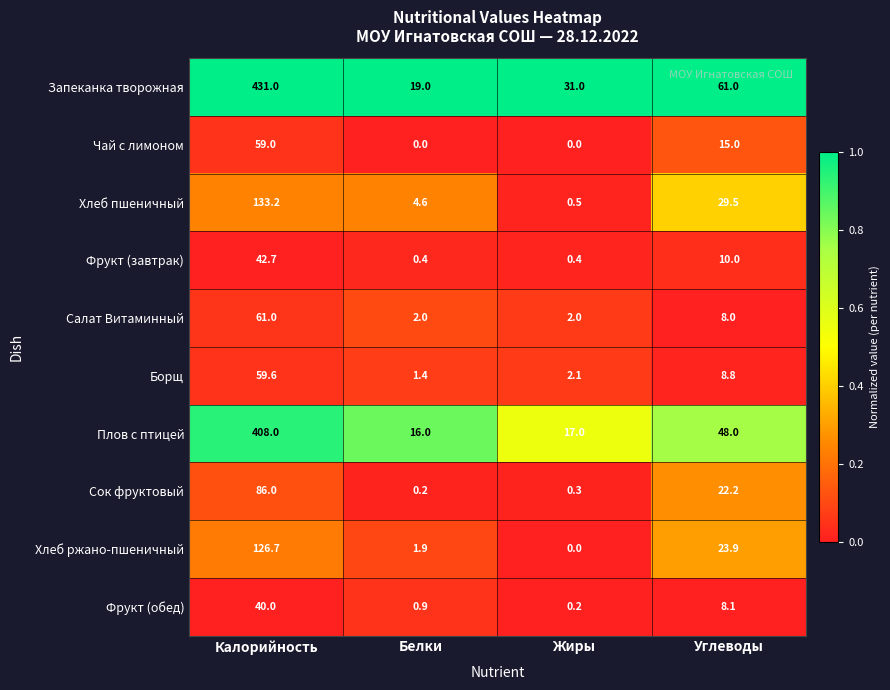

The value of Плов с птицей at Жиры is 26.9. True or false?

False